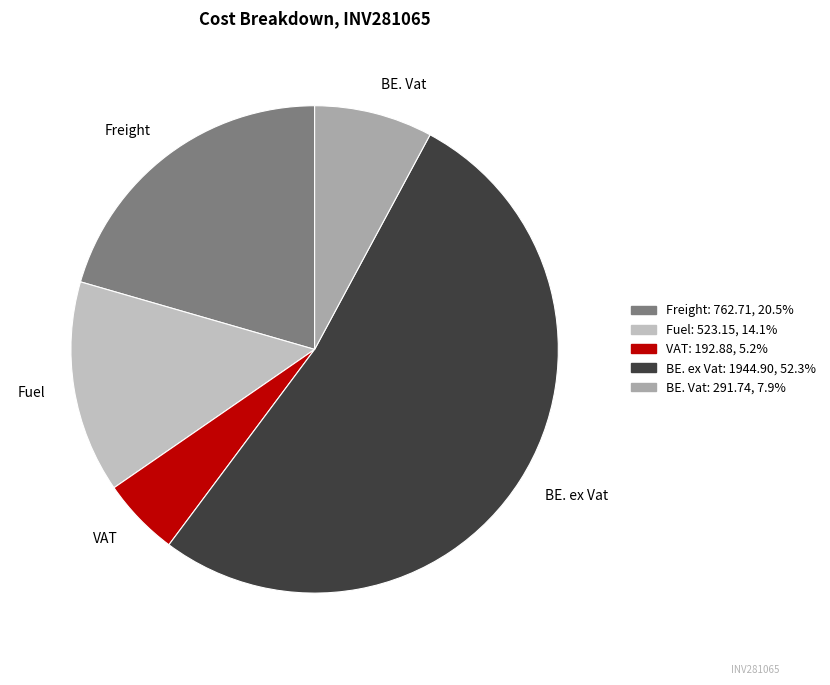

Rank the categories by value from lowest to highest.

VAT, BE. Vat, Fuel, Freight, BE. ex Vat